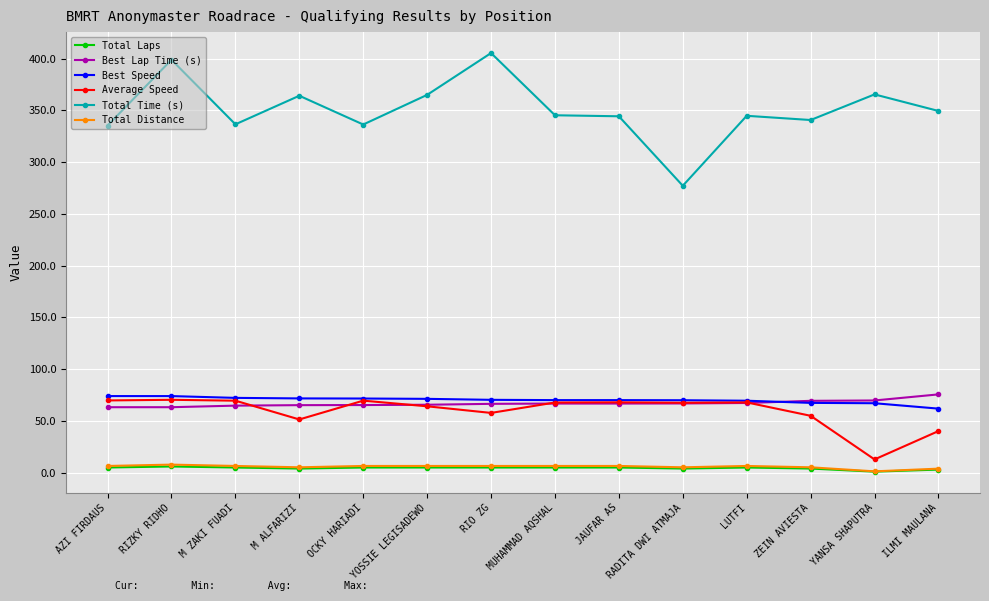

Does the chart display data point markers on the line(s)?

Yes